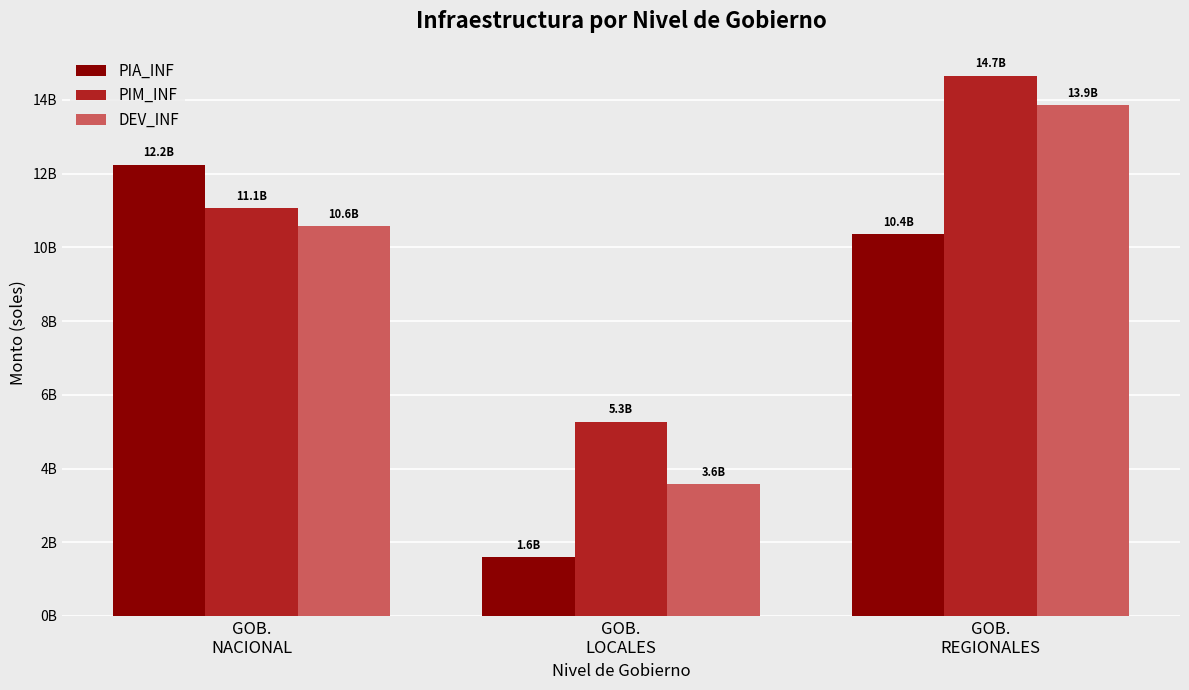

Is it true that PIA_INF equals 16578222460.8 at GOB.
NACIONAL?

False